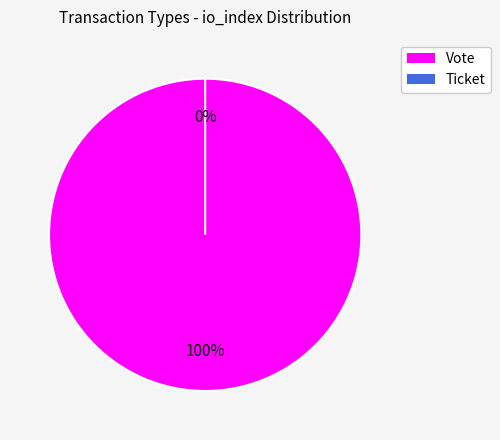

Is the sum of Ticket and Vote greater than half?

Yes